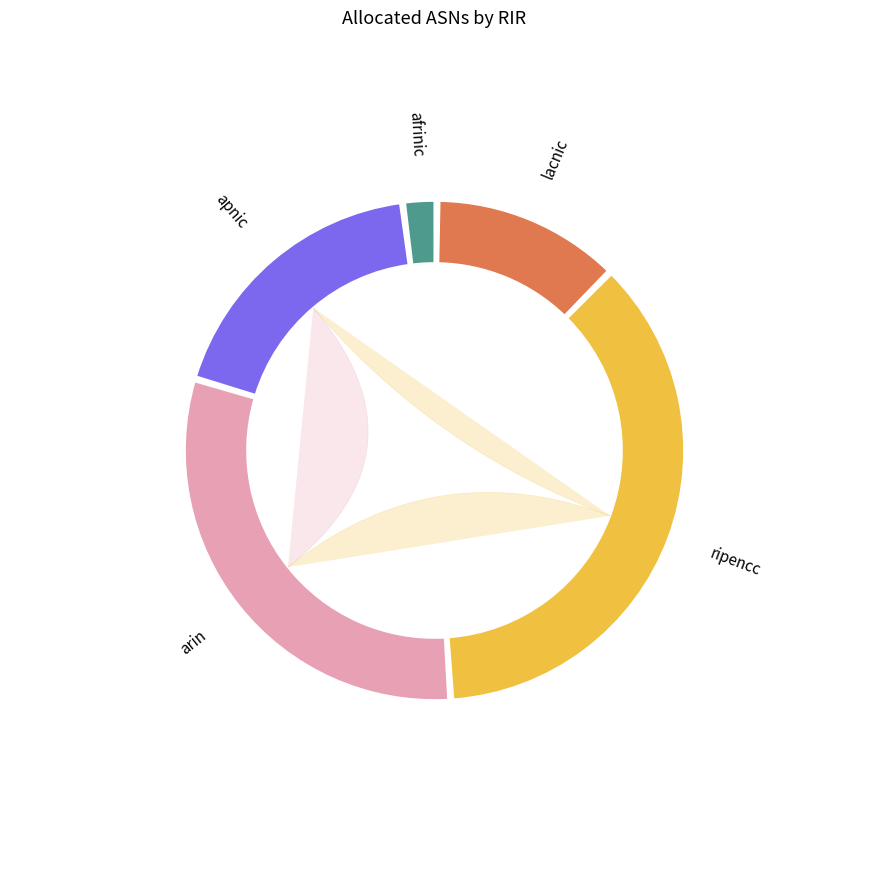

The lacnic slice represents 12% of the pie. True or false?

True